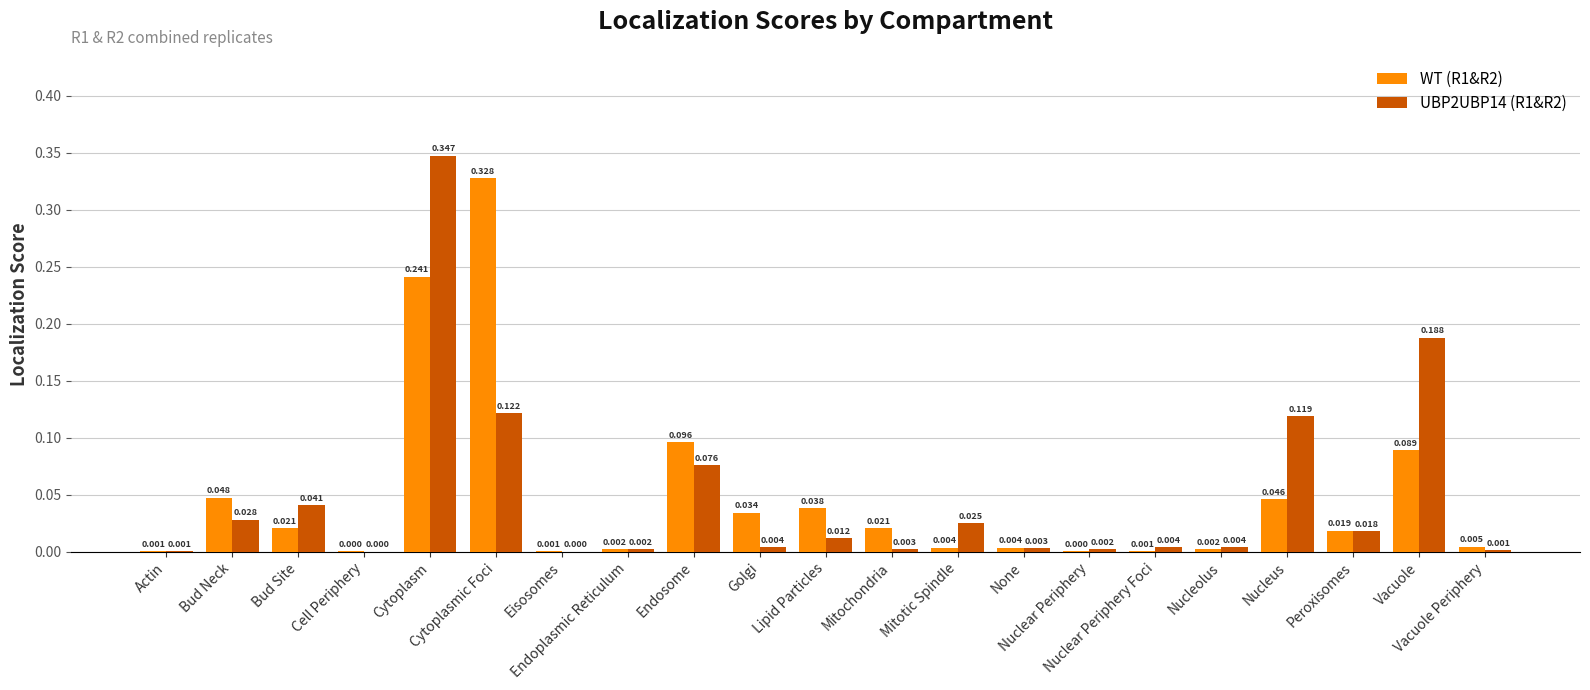

Reading left to right, list all the values displayed in this chart.

WT (R1&R2): 0.0	0.0	0.0	0.0	0.2	0.3	0.0	0.0	0.1	0.0	0.0	0.0	0.0	0.0	0.0	0.0	0.0	0.0	0.0	0.1	0.0
UBP2UBP14 (R1&R2): 0.0	0.0	0.0	0.0	0.3	0.1	0.0	0.0	0.1	0.0	0.0	0.0	0.0	0.0	0.0	0.0	0.0	0.1	0.0	0.2	0.0